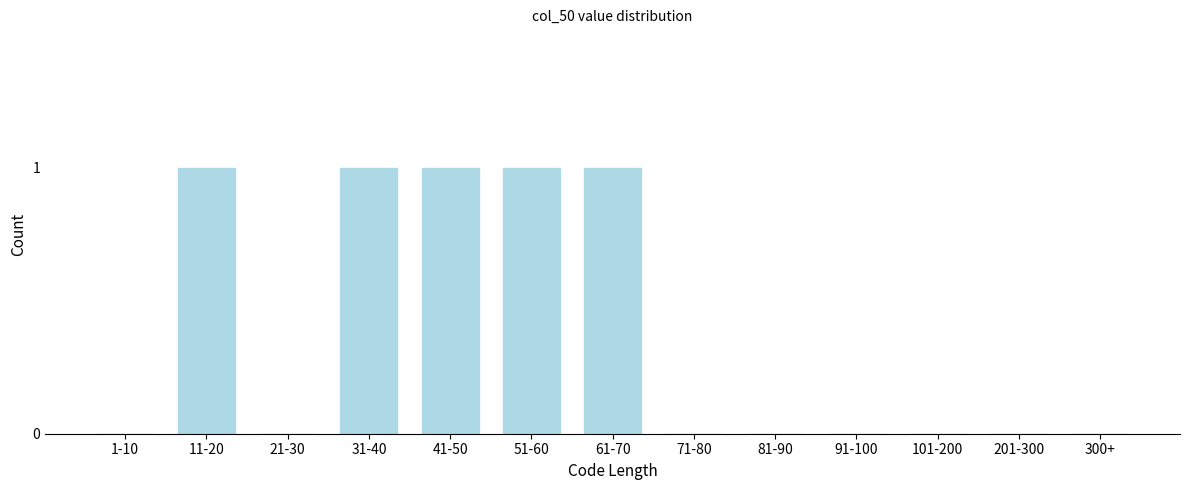

Reading left to right, list all the values displayed in this chart.

1-10=0	11-20=1	21-30=0	31-40=1	41-50=1	51-60=1	61-70=1	71-80=0	81-90=0	91-100=0	101-200=0	201-300=0	300+=0